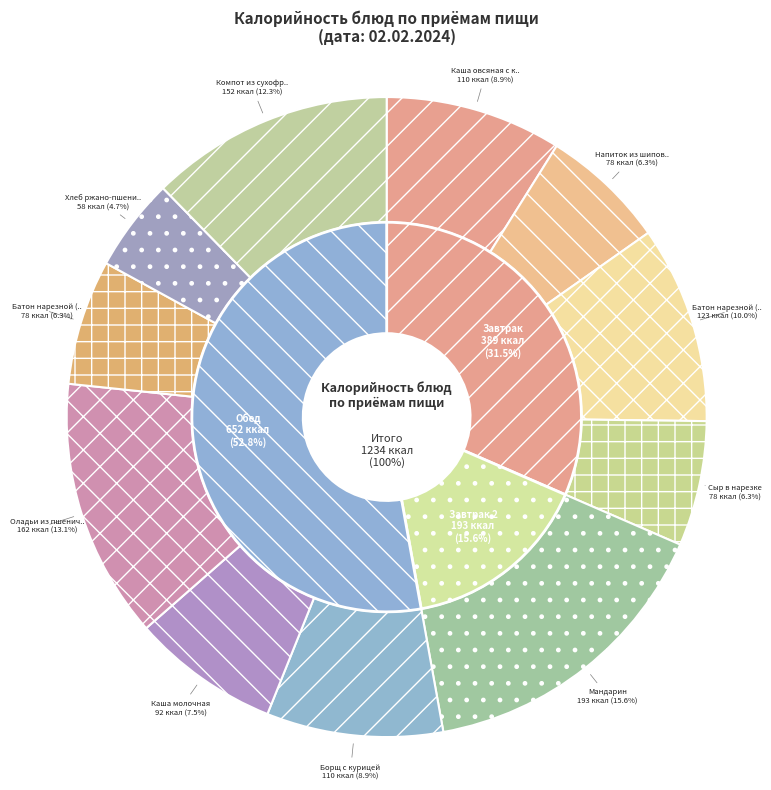

Between Каша молочная and Сыр в нарезке, which is larger?

Каша молочная